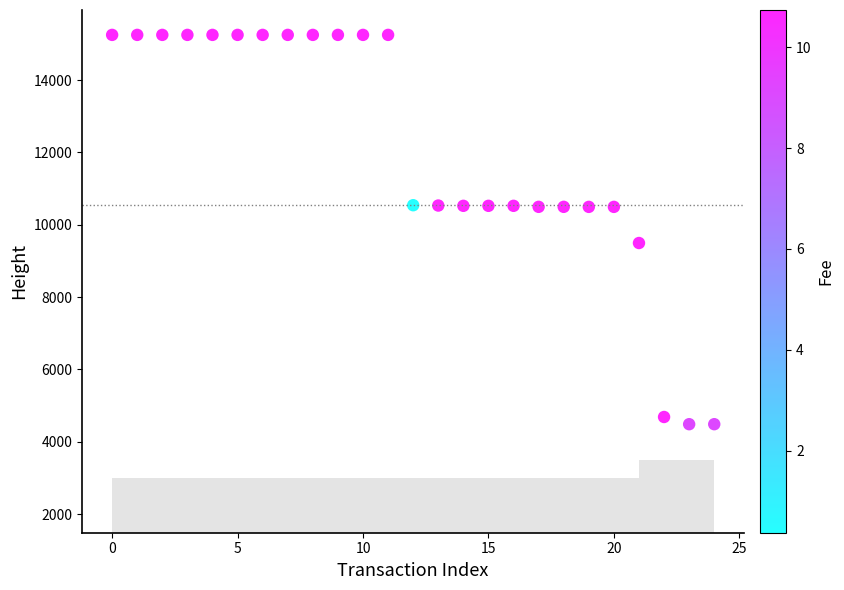

What Y value in the scatter plot is closest to 9868?

9496